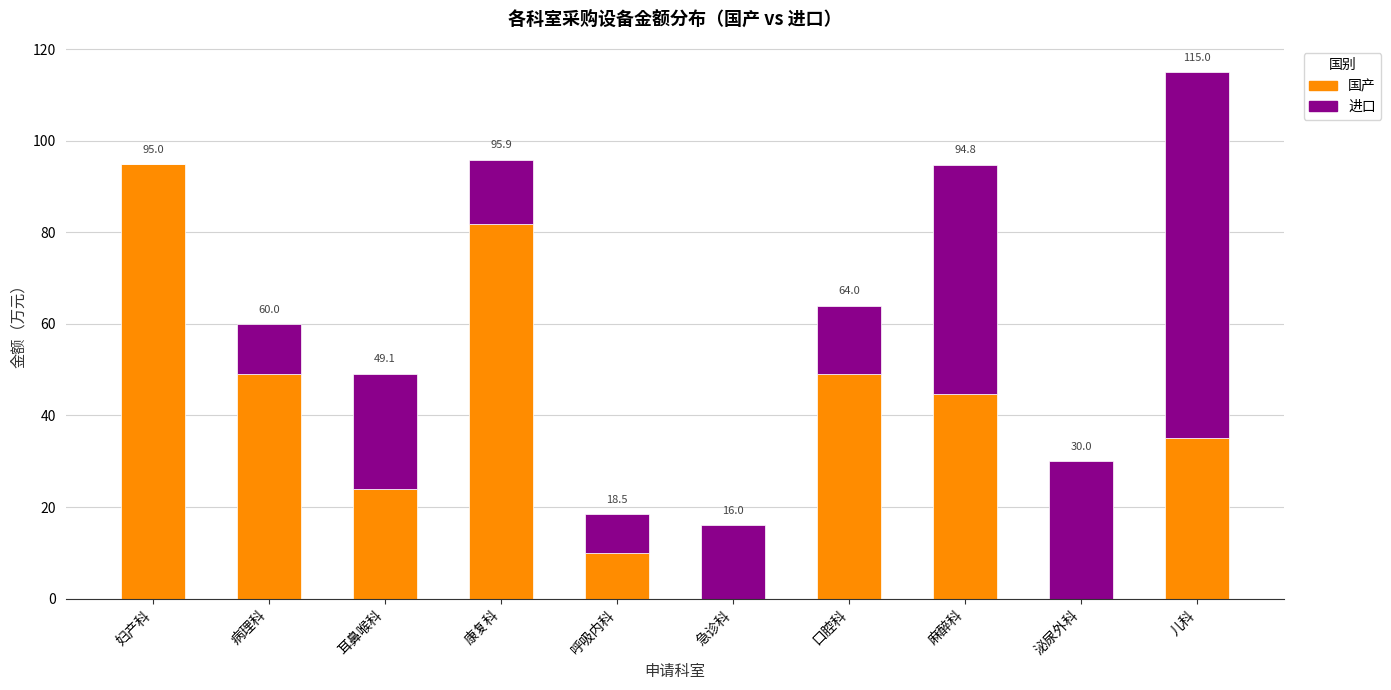

The 国产 series shows 10.0 at 呼吸内科. True or false?

True